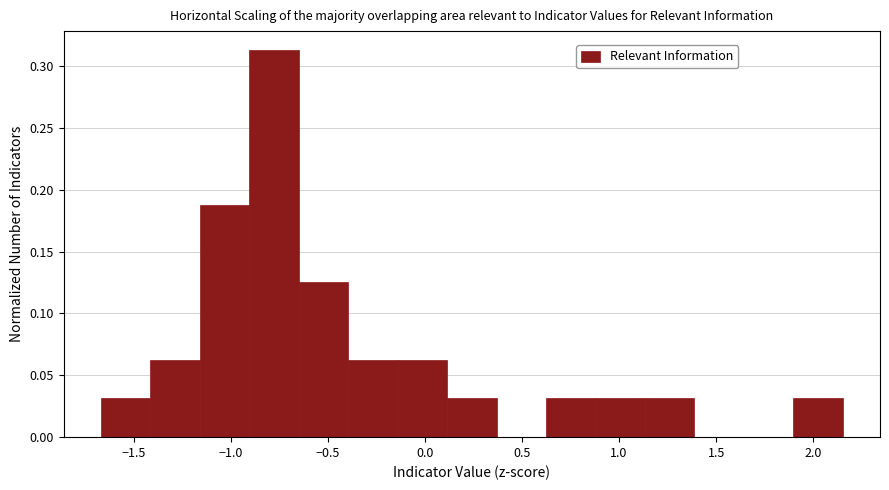

Reading left to right, transcribe this chart: for each bar, give the range it covers on the x-axis and its height. Neither the bar edges nor the heights are printed on the chart, so give them approximately, as read against the axes.

-1.65 to -1.40: 0.030
-1.40 to -1.15: 0.065
-1.15 to -0.90: 0.190
-0.90 to -0.65: 0.315
-0.65 to -0.40: 0.125
-0.40 to -0.15: 0.065
-0.15 to 0.10: 0.065
0.10 to 0.35: 0.030
0.35 to 0.60: 0
0.60 to 0.90: 0.030
0.90 to 1.15: 0.030
1.15 to 1.40: 0.030
1.40 to 1.65: 0
1.65 to 1.90: 0
1.90 to 2.15: 0.030